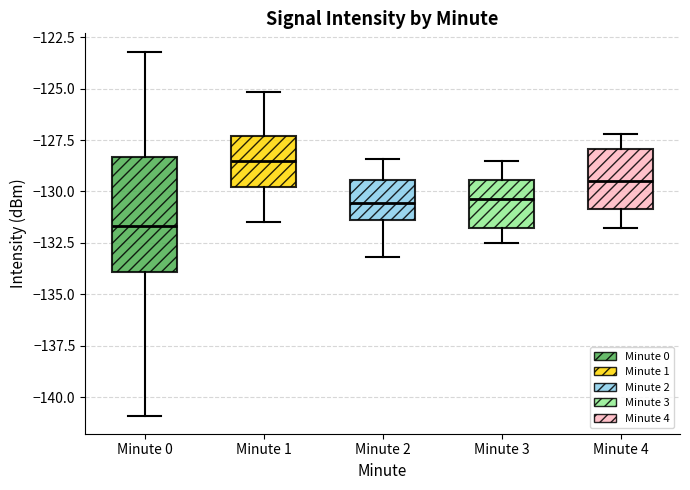

Where does the median line of the box for Minute 4 sit on the y-axis? The values are not printed on the chart, so give them approximately, as read against the axis.

-129.5